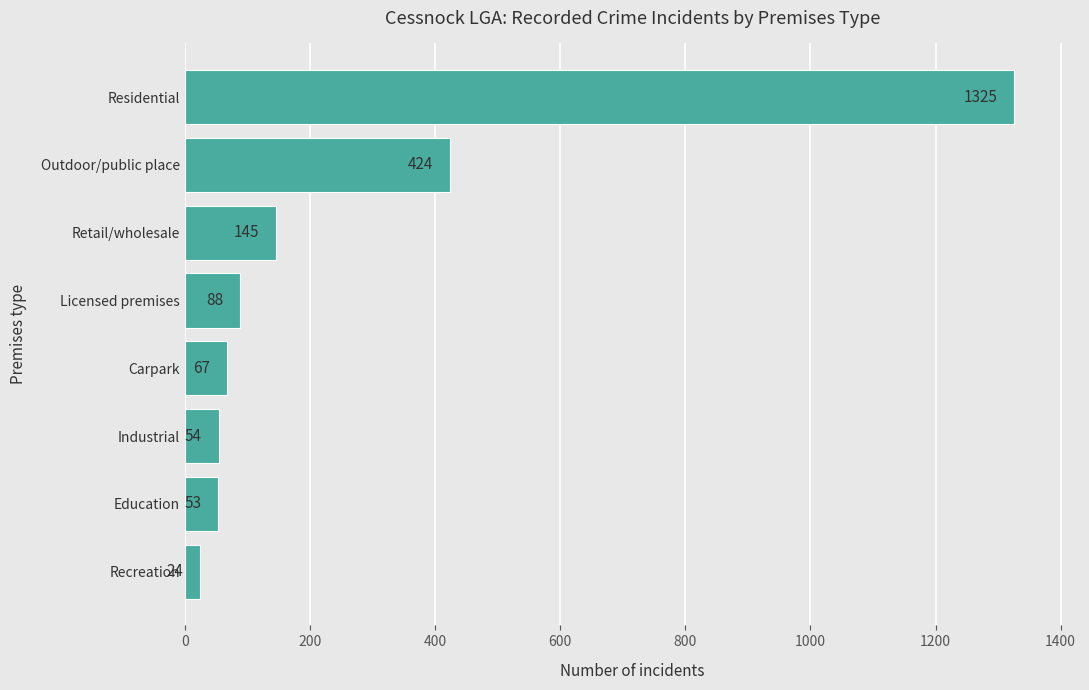

What is the difference between the values at Residential and Retail/wholesale?

1180